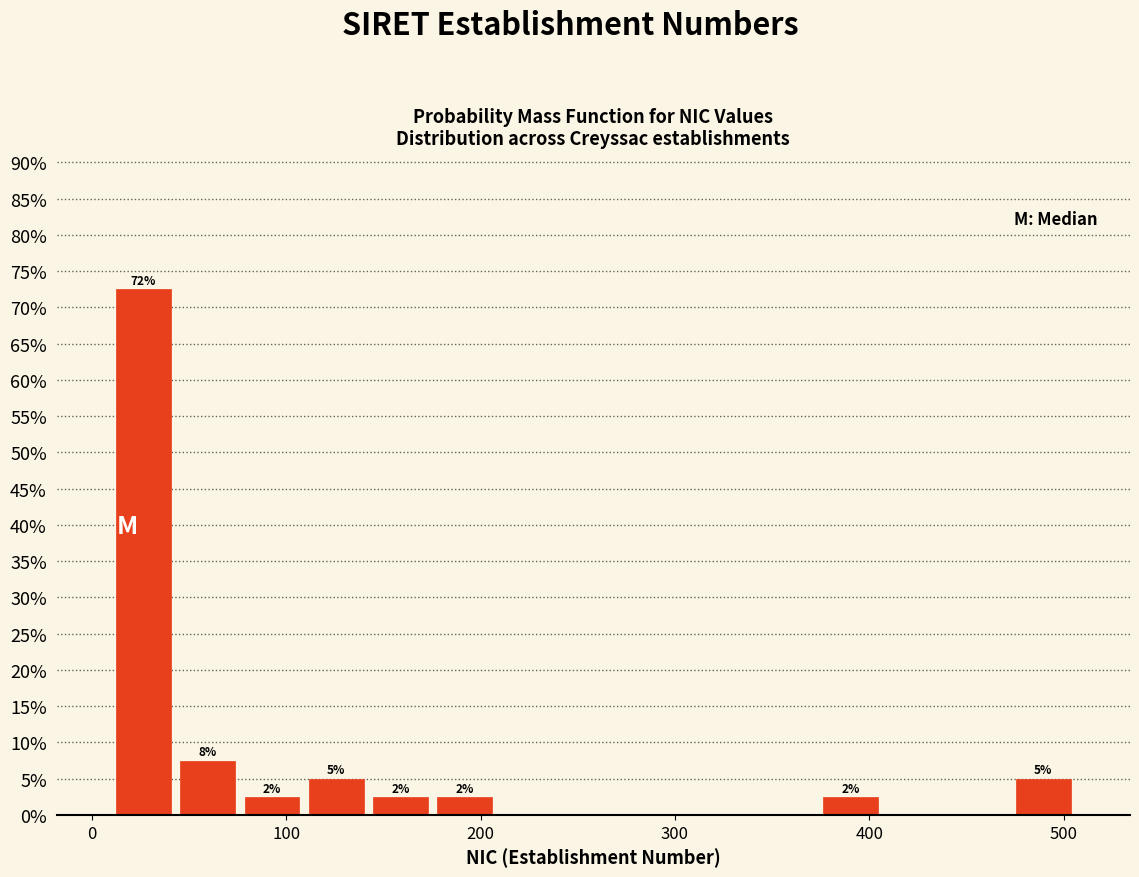

Read against the x-axis, roughly where is the centre of the tallest bar?

30